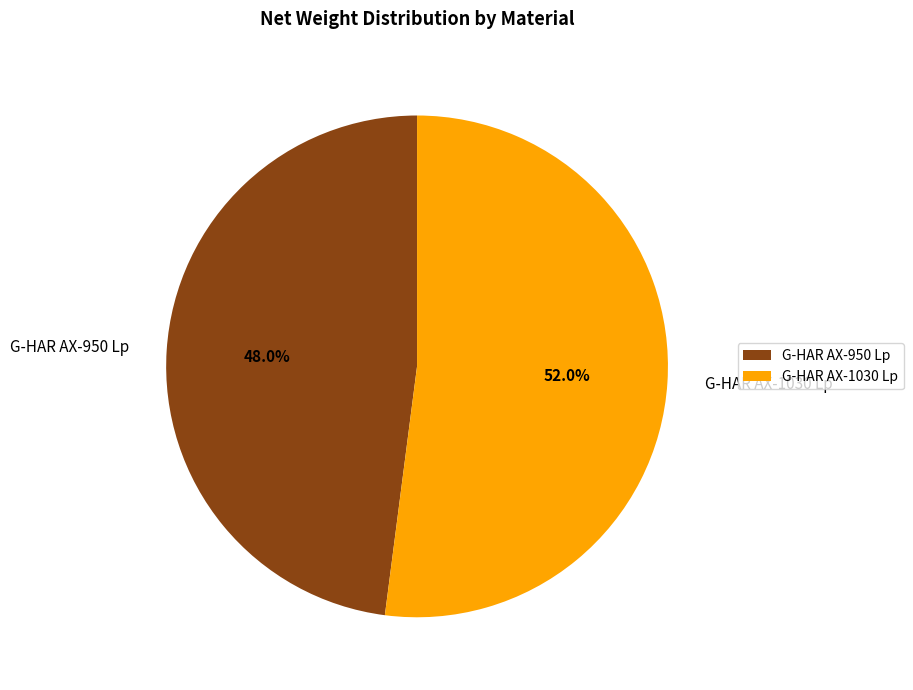

Is it true that G-HAR AX-950 Lp is 48% of the pie?

True